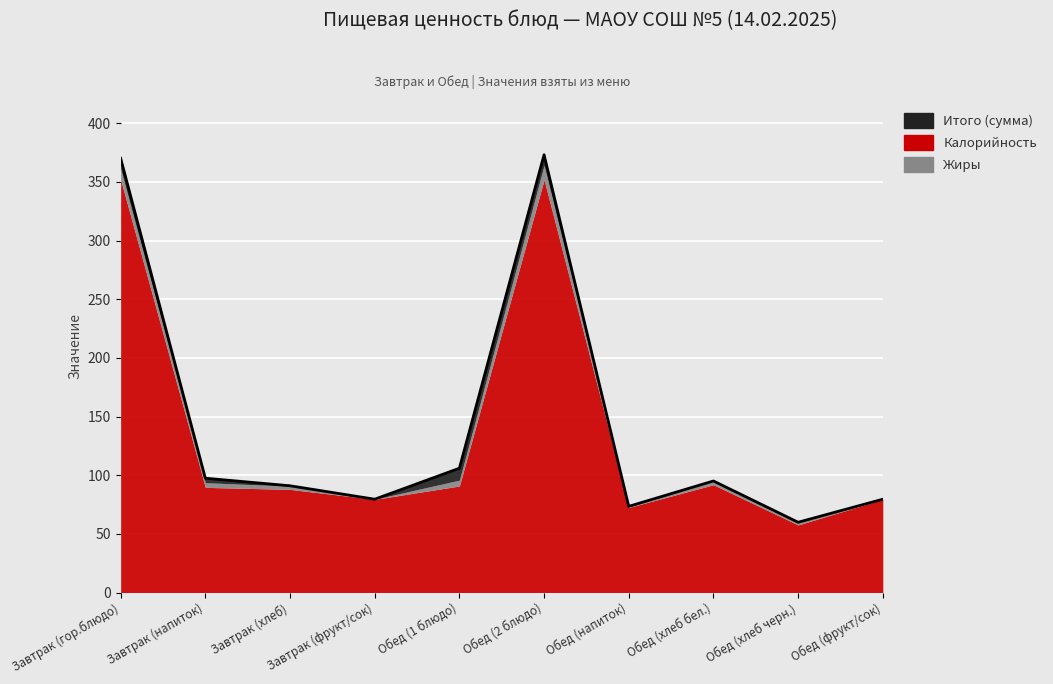

Reading left to right, list all the values displayed in this chart.

370.2	97.4	91.0	79.5	106.0	373.2	73.4	95.1	59.9	79.5